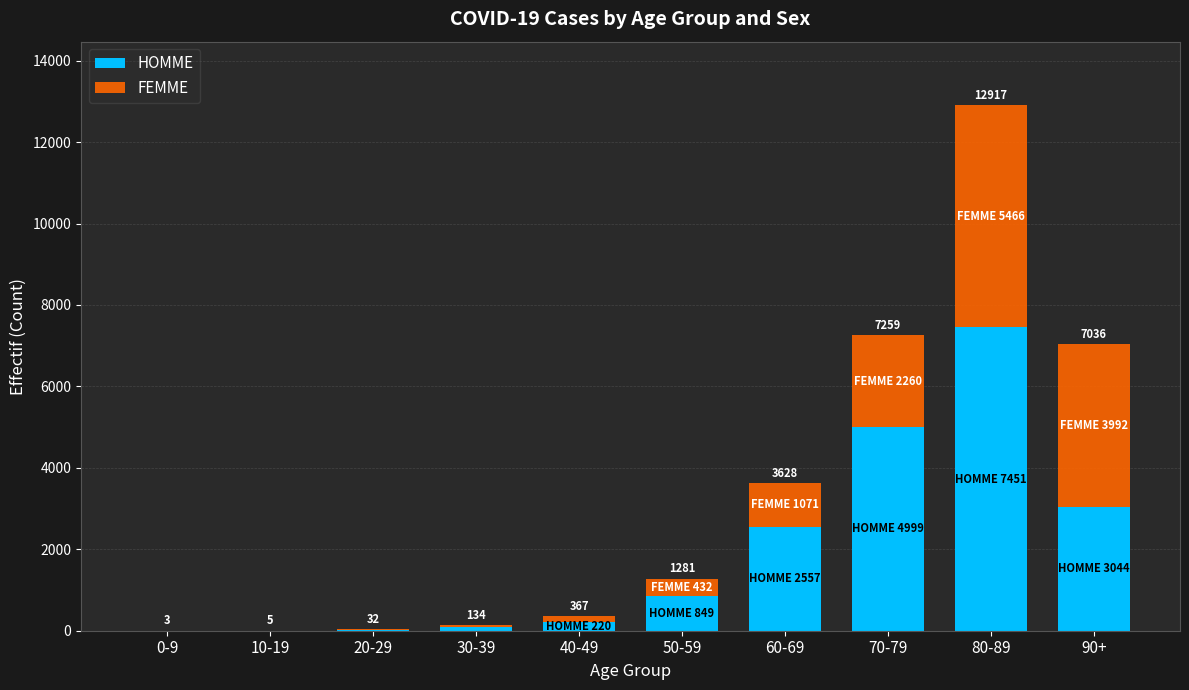

What position from the left is 10-19?

2